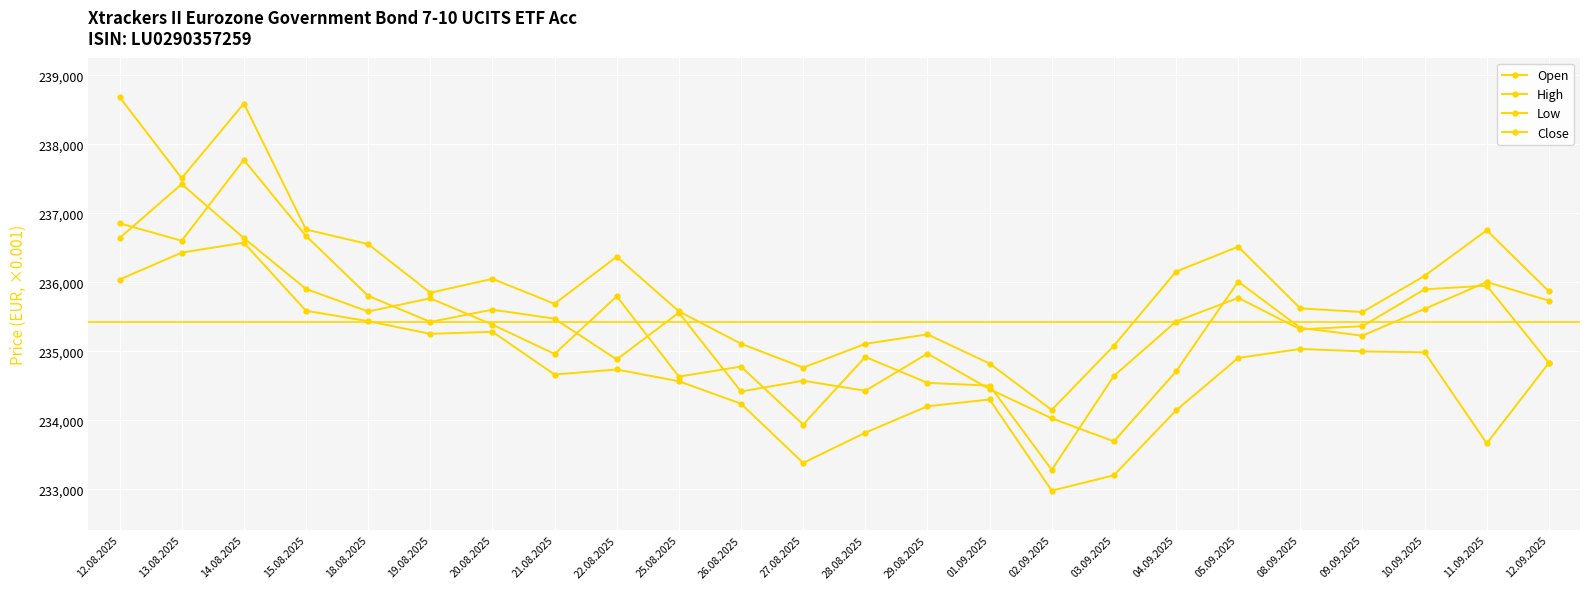

At how many categories does at least one series exceed 233965?

24